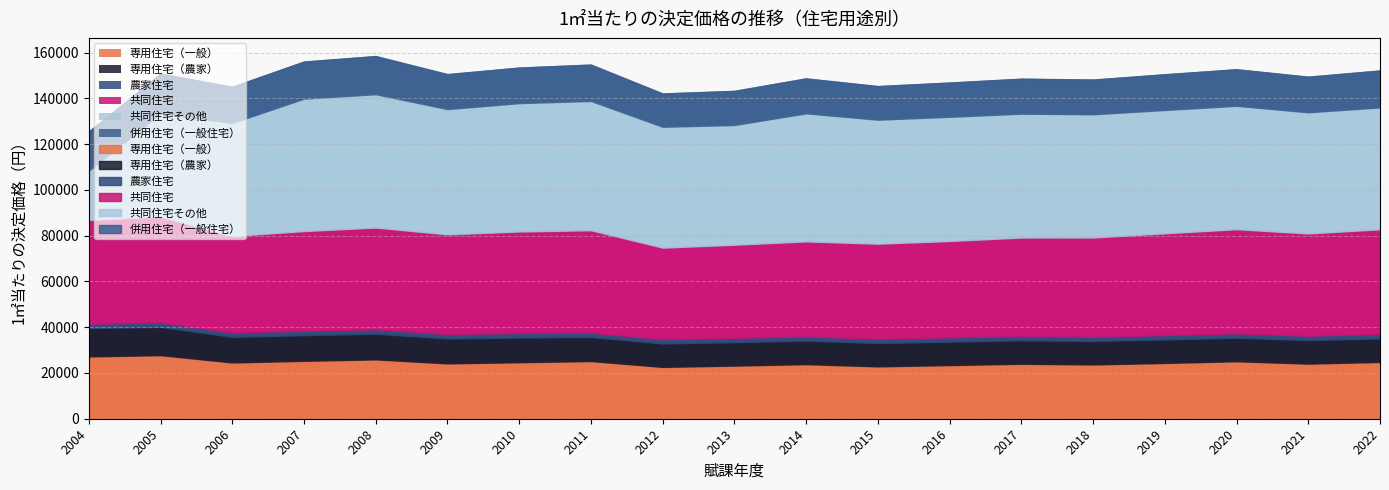

Where does the 共同住宅その他 series first go above 53912?

2007